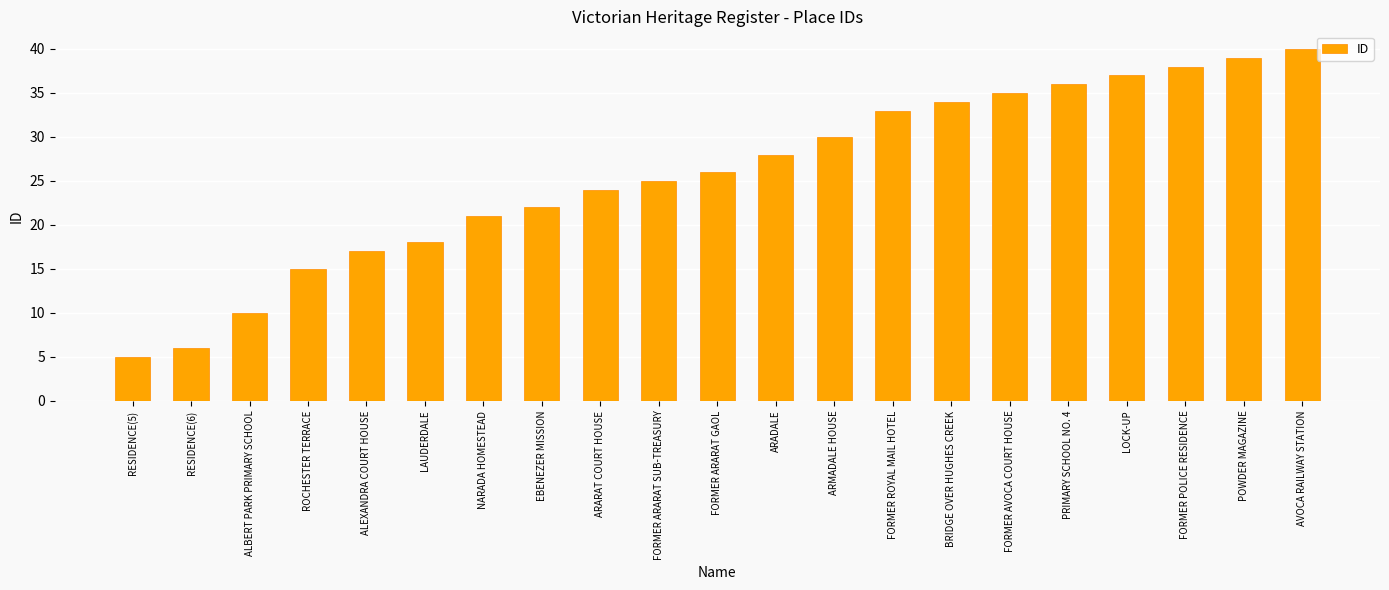

What is the smallest value displayed?

5